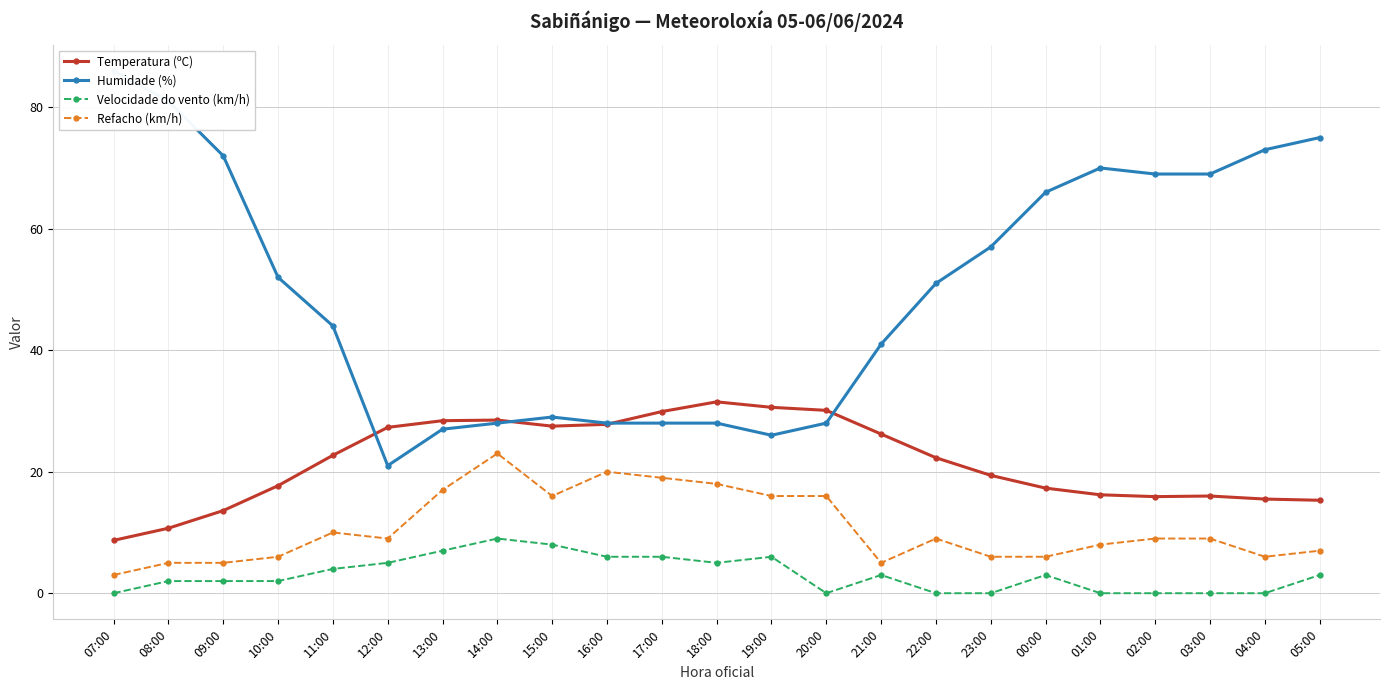

What is the total value across all series at 22:00?

82.3